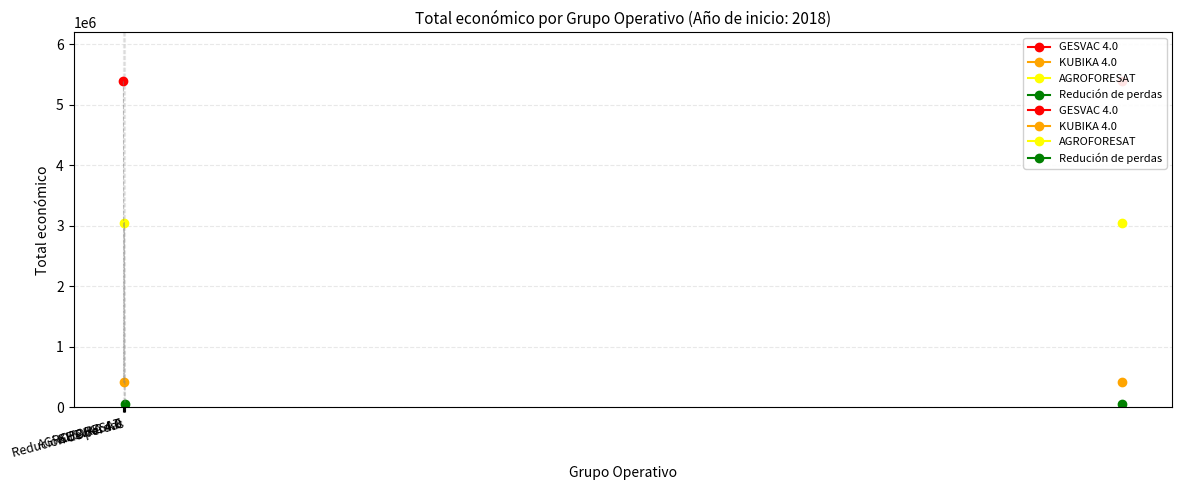

The chart shows a value of 52055 at Redución de perdas. True or false?

True